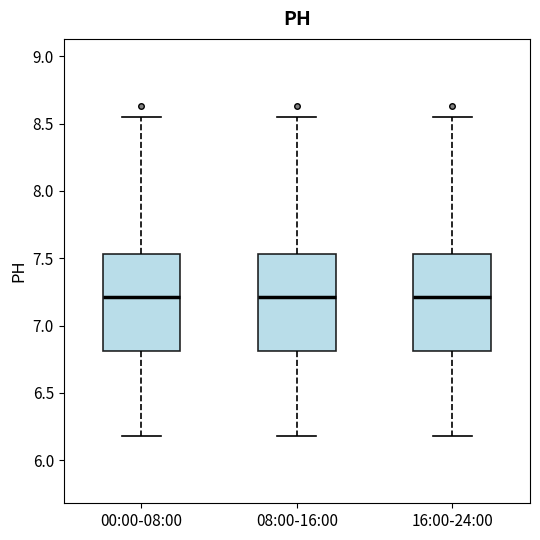

Where does the median line of the box for 00:00-08:00 sit on the y-axis? The values are not printed on the chart, so give them approximately, as read against the axis.

7.20